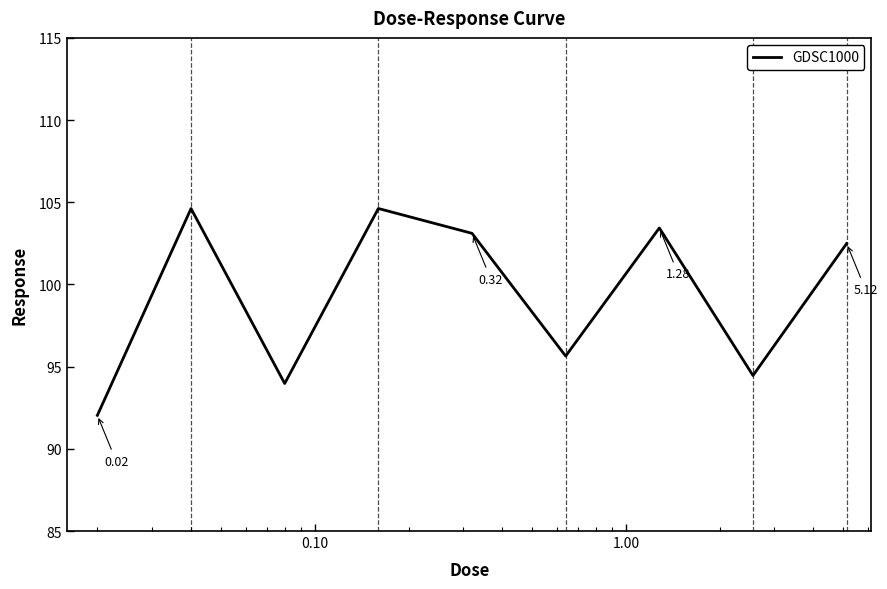

What is the difference between the maximum and minimum values?

12.6